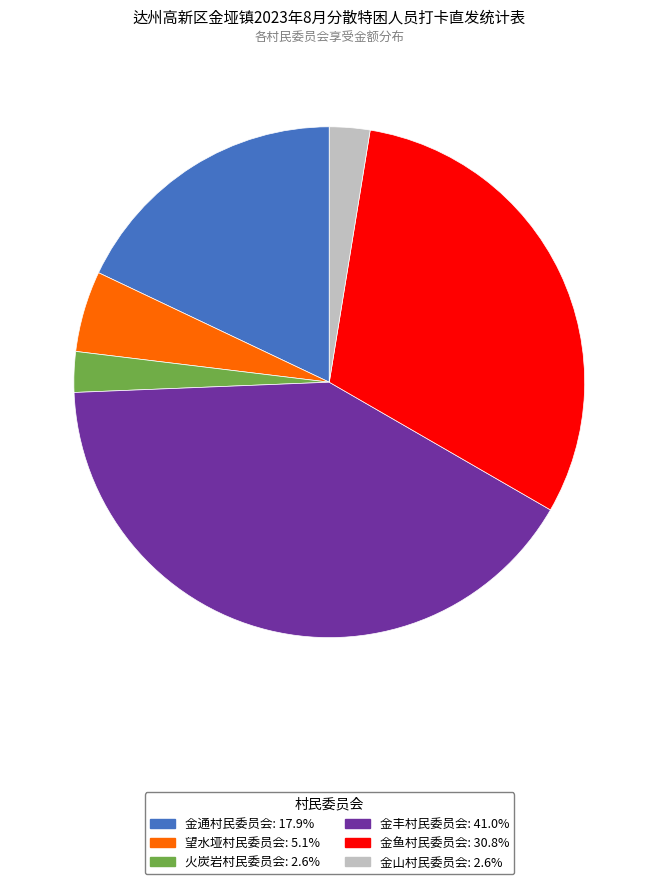

Is there a majority slice in this chart?

No